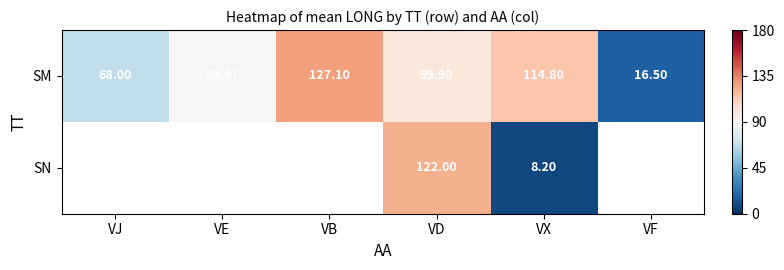

Which category has the lowest value in the SM series?

VF